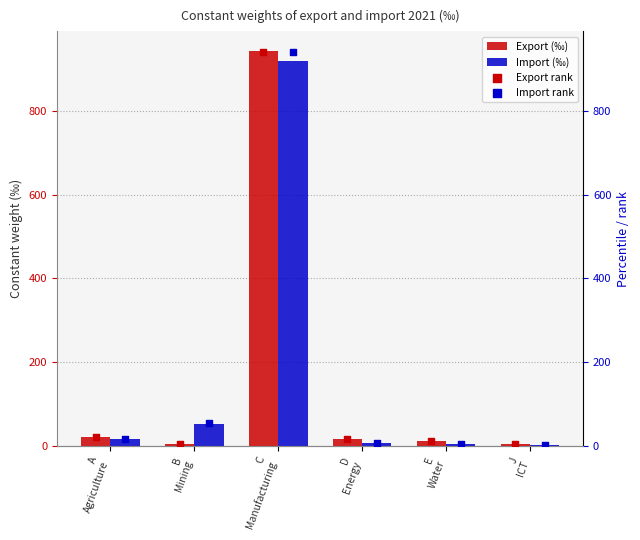

At how many categories does at least one series exceed 555?

1